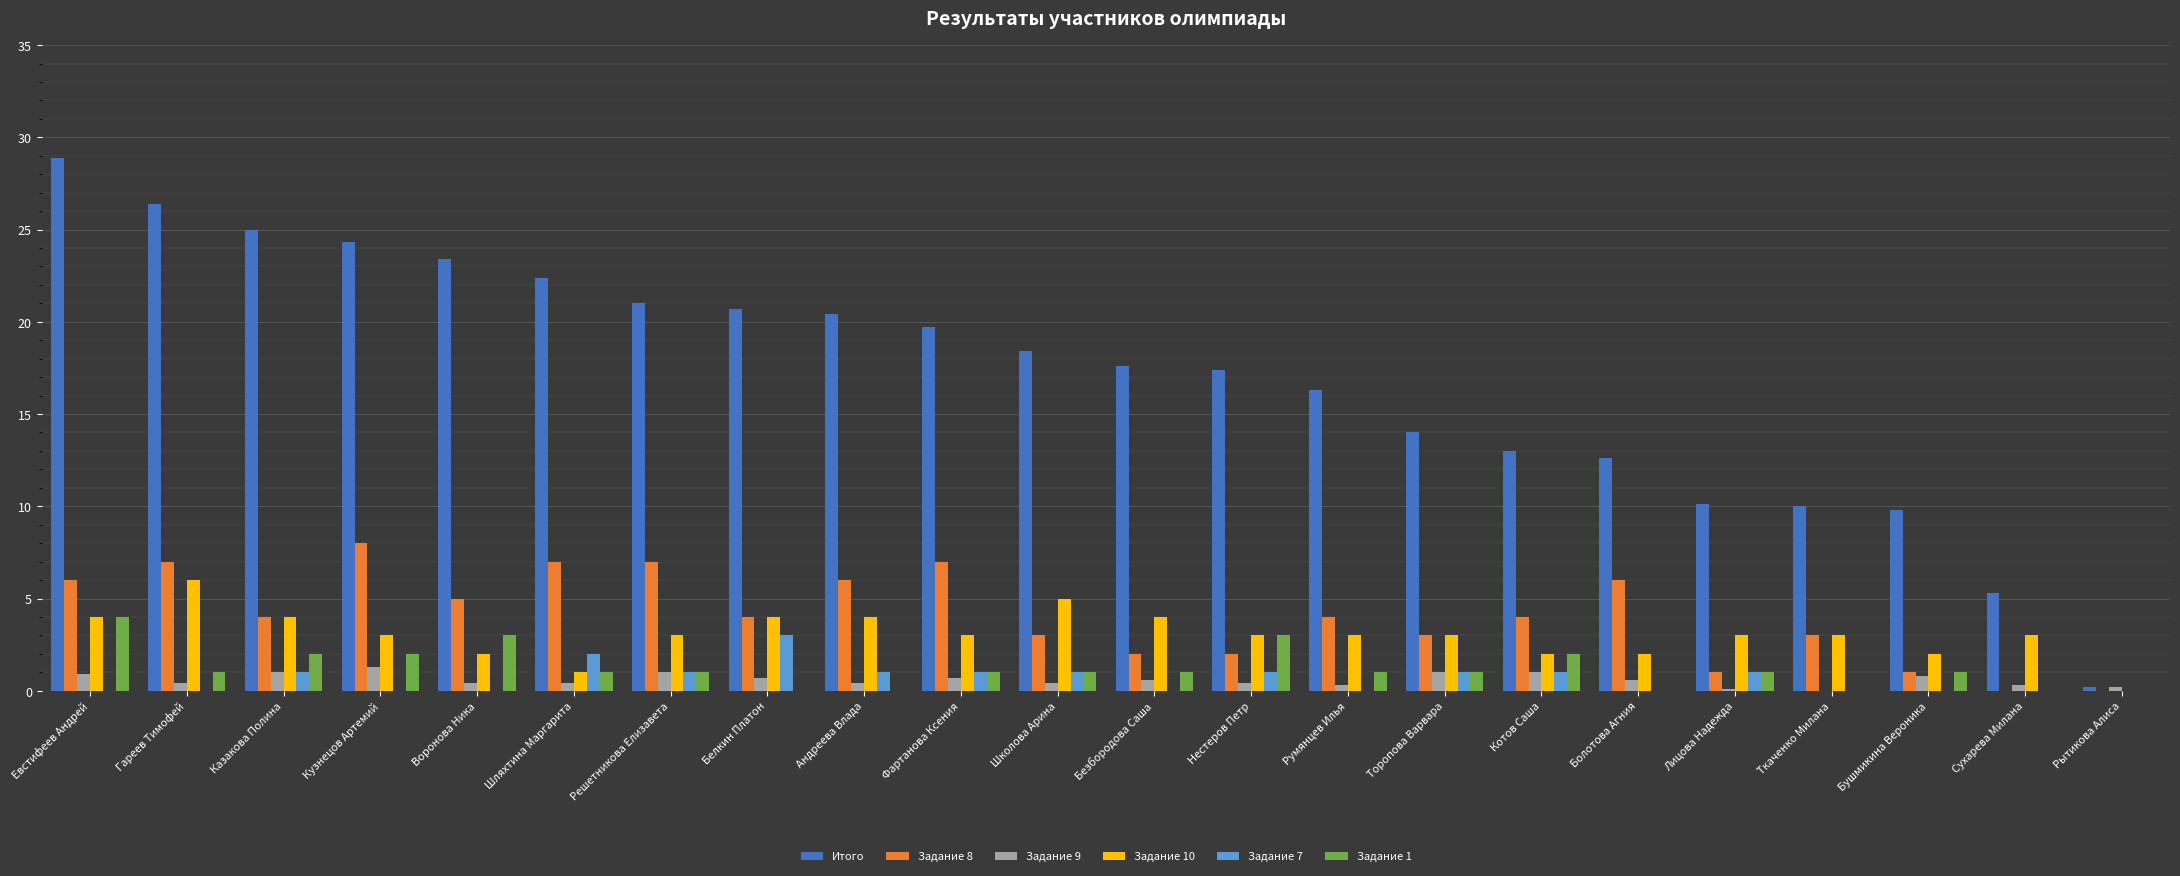

What is the spread (max minus min) of values at Сухарева Милана?

5.3